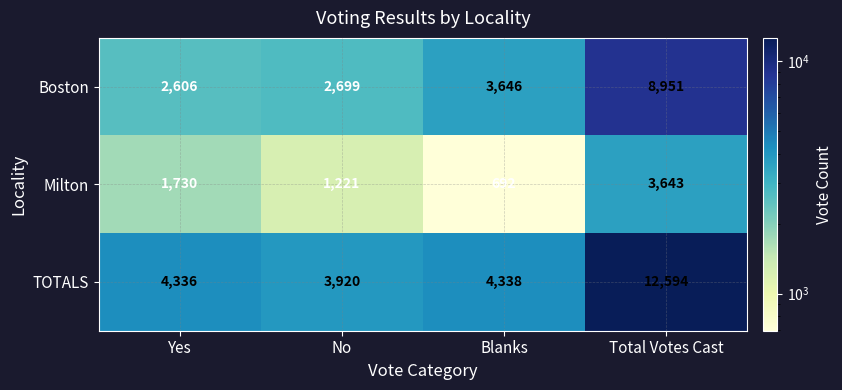

What is the average value of the Milton series?

1822